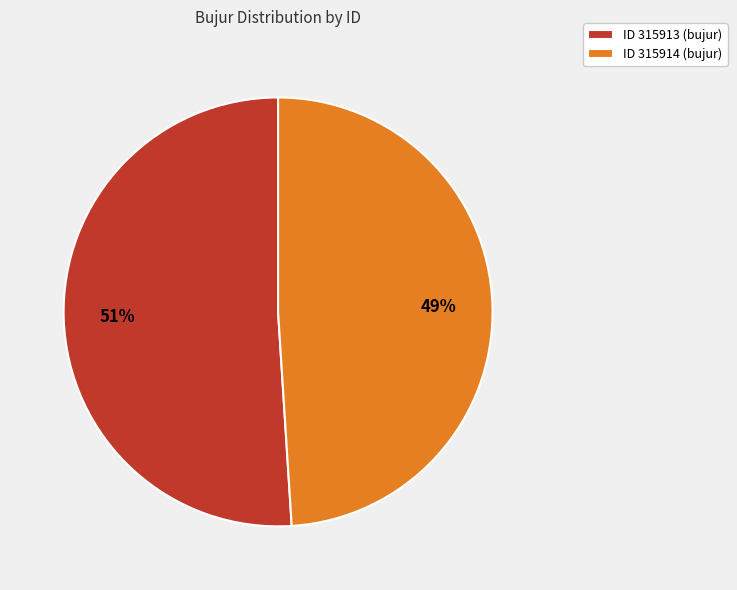

To the nearest percent, what percentage of the pie is ID 315913 (bujur)?

51%